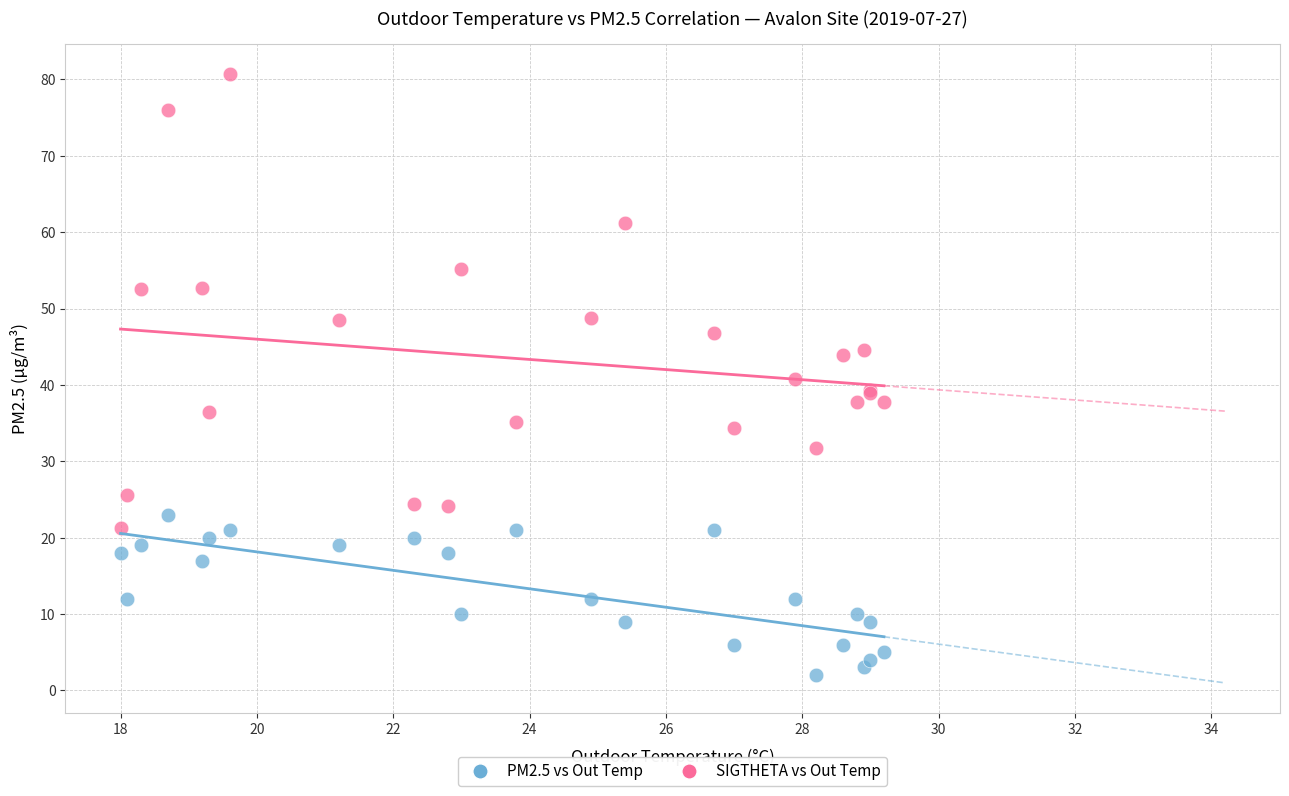

Which series has the largest Y range (max minus min)?

SIGTHETA vs Out Temp